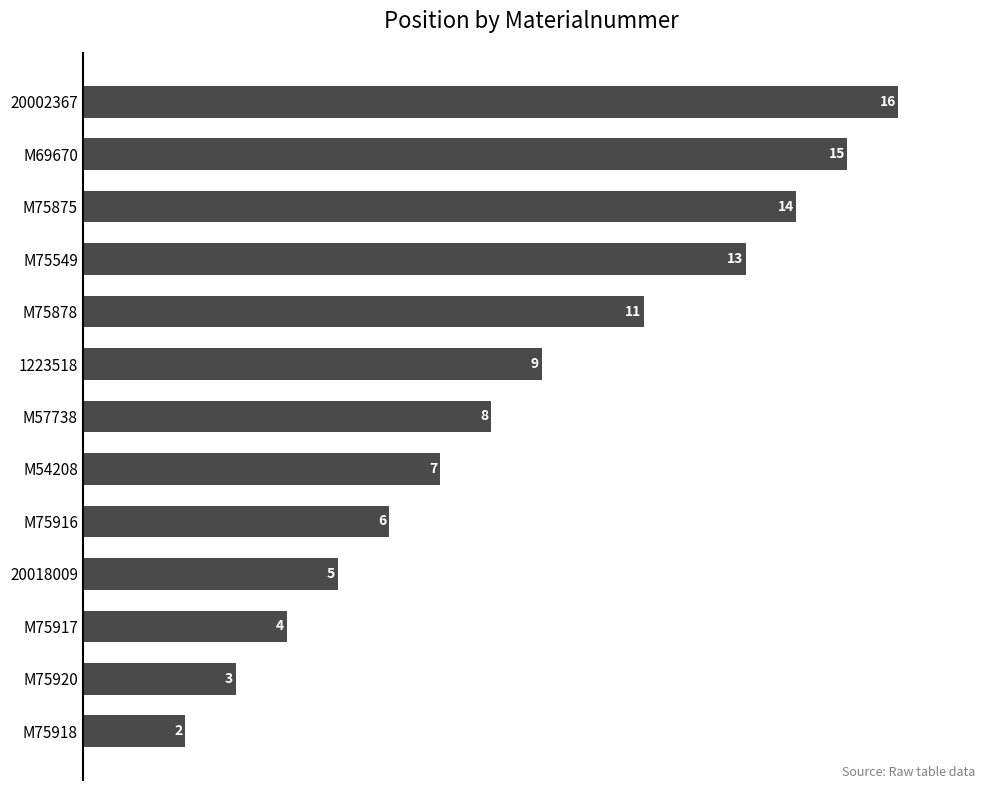

Rank the categories by value from highest to lowest.

20002367, M69670, M75875, M75549, M75878, 1223518, M57738, M54208, M75916, 20018009, M75917, M75920, M75918